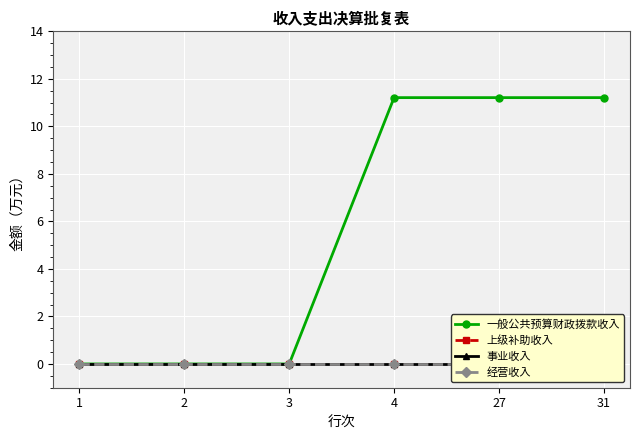

At 3, list the series in order from smallest to largest.

一般公共预算财政拨款收入, 上级补助收入, 事业收入, 经营收入